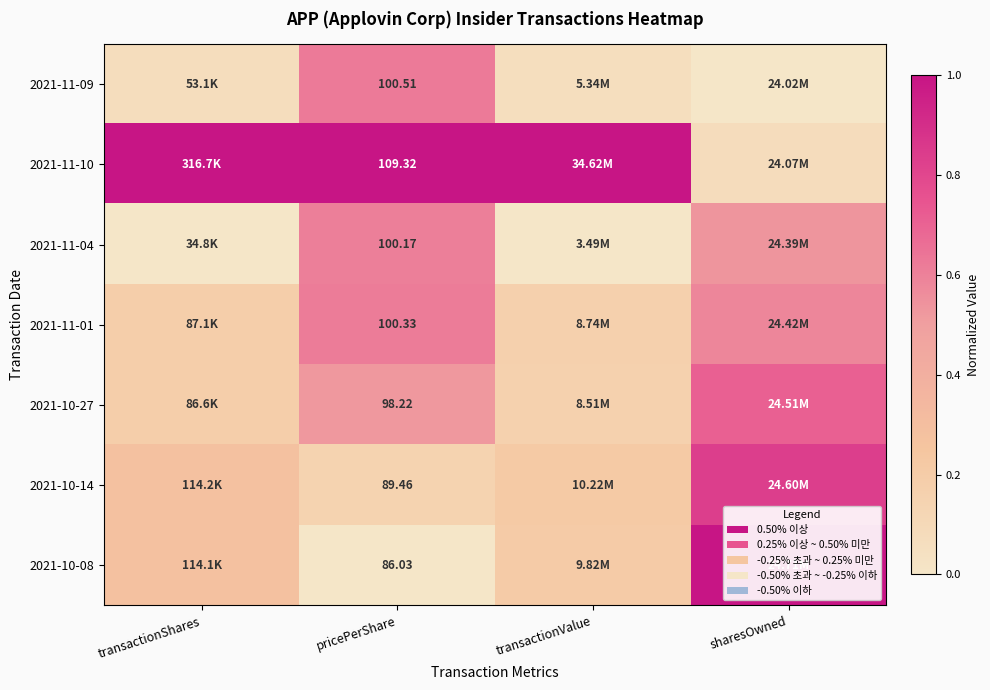

Is the value of 2021-10-27 at pricePerShare greater than the value of 2021-11-01 at pricePerShare?

No